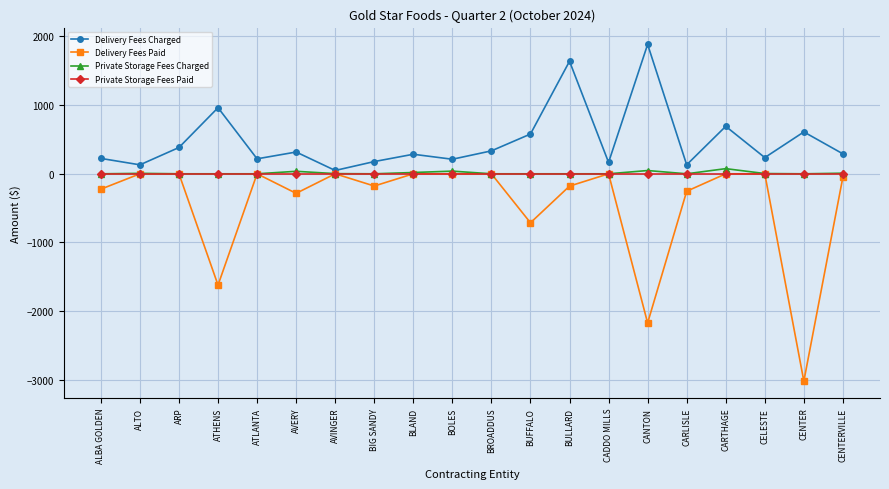

The Private Storage Fees Charged series shows 0.0 at ALBA GOLDEN. True or false?

True